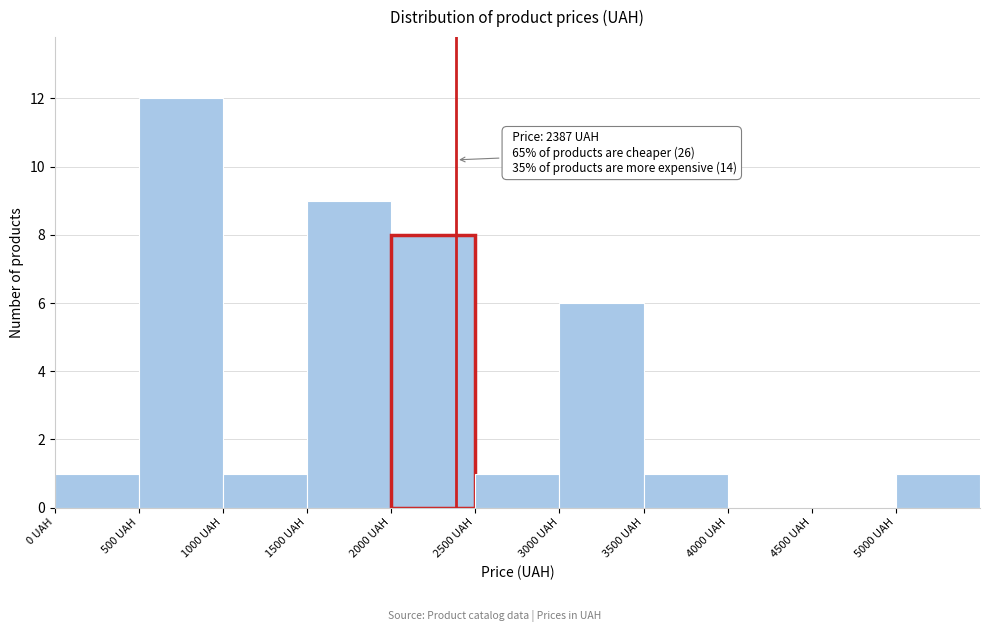

Over which range of the x-axis is the bar tallest?

500 to 1000